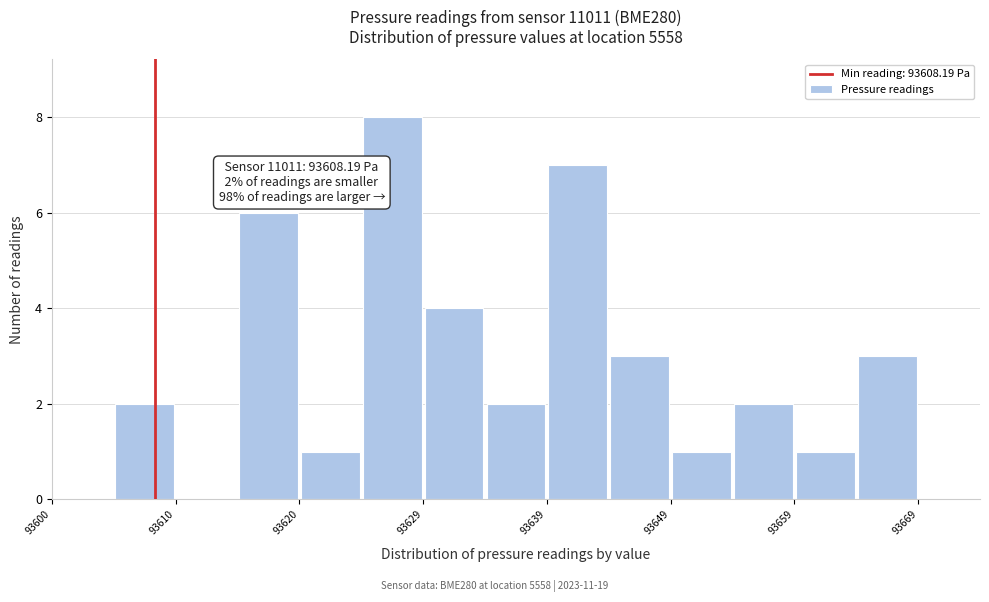

Which range on the x-axis has the tallest bar?

93625 to 93629